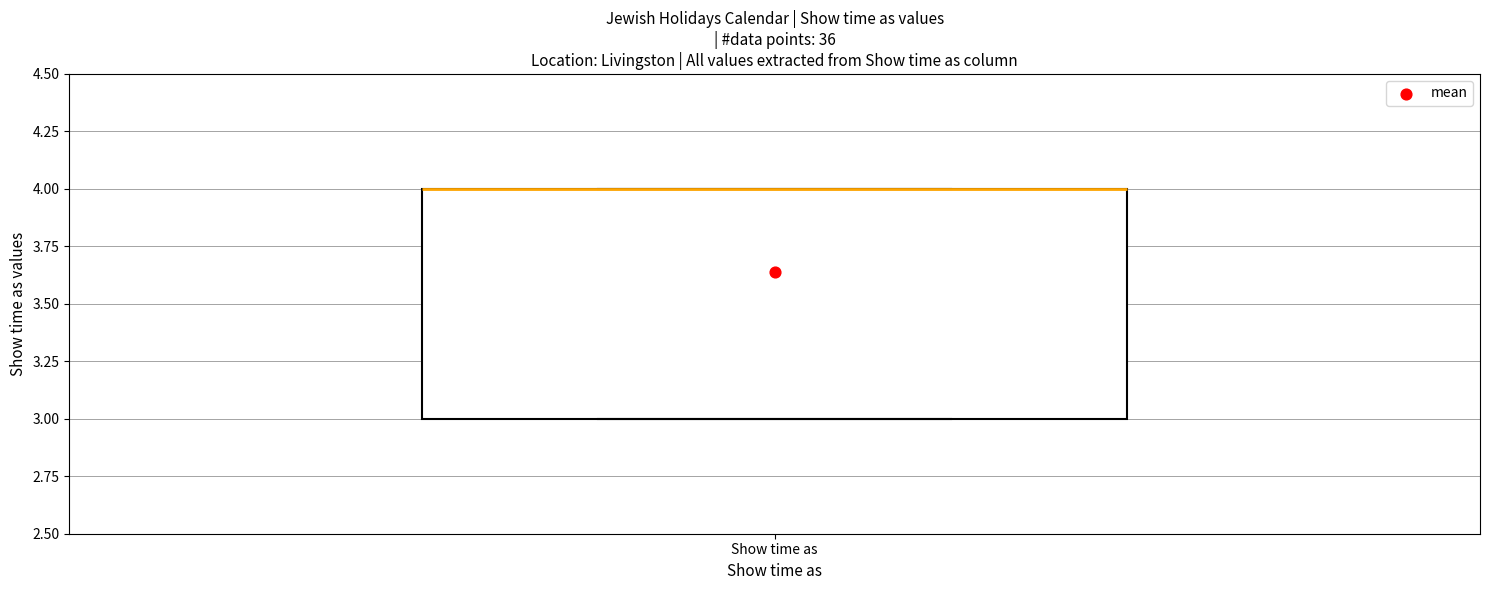

Read this box plot against the y-axis: the position of the median line, the range covered by the box, and the ends of both whiskers. The values are not printed on the chart, so give them approximately, as read against the axis.

median 4 (drawn on the box's upper edge), box 3 to 4, whiskers 3 to 4